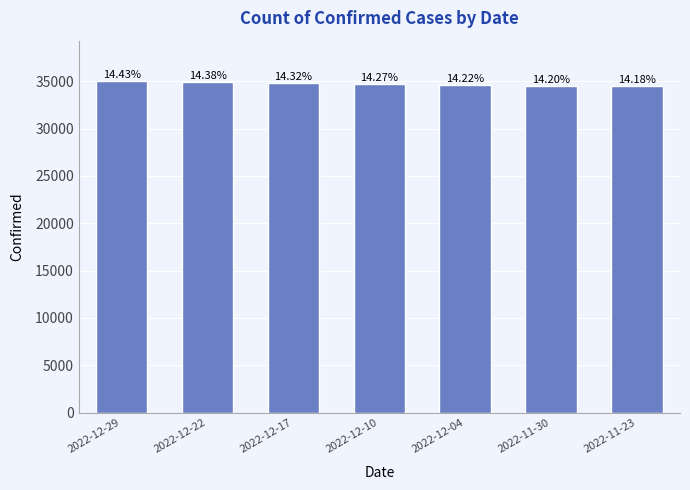

Does the chart contain any negative values?

No